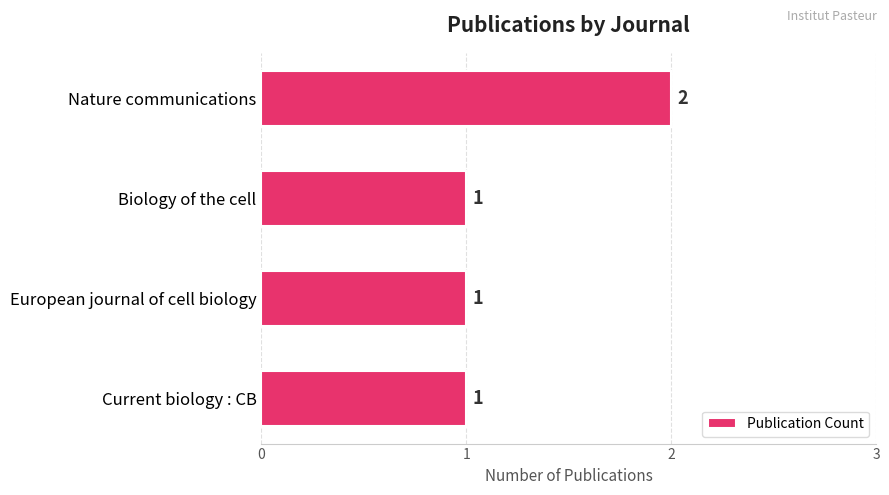

What is the sum of all values?

5